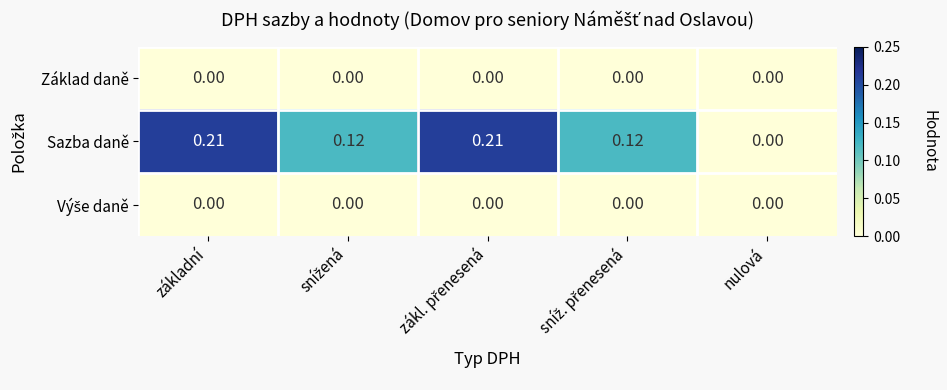

Which series has the largest range (max minus min)?

Sazba daně